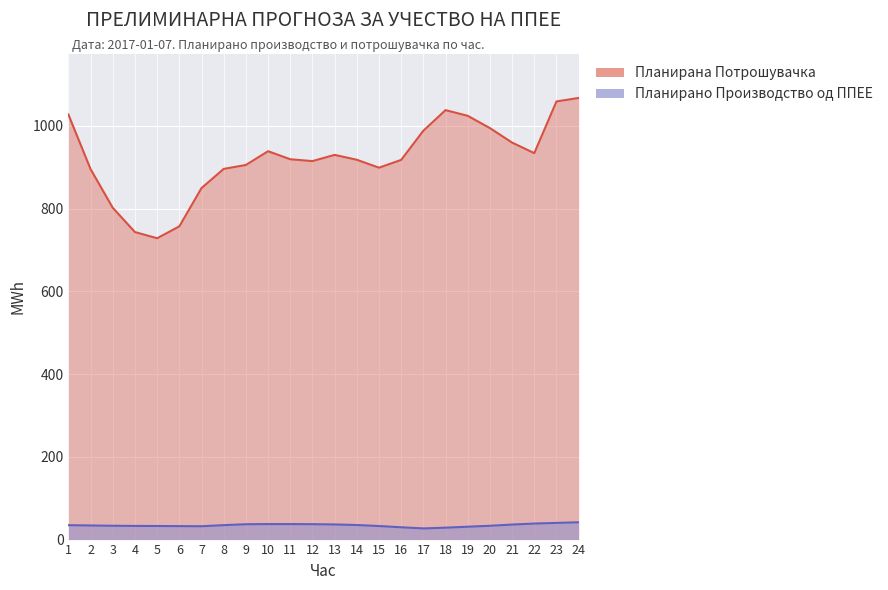

What is the difference between the second highest and minimum values in the Планирано Производство од ППЕЕ series?

13.3